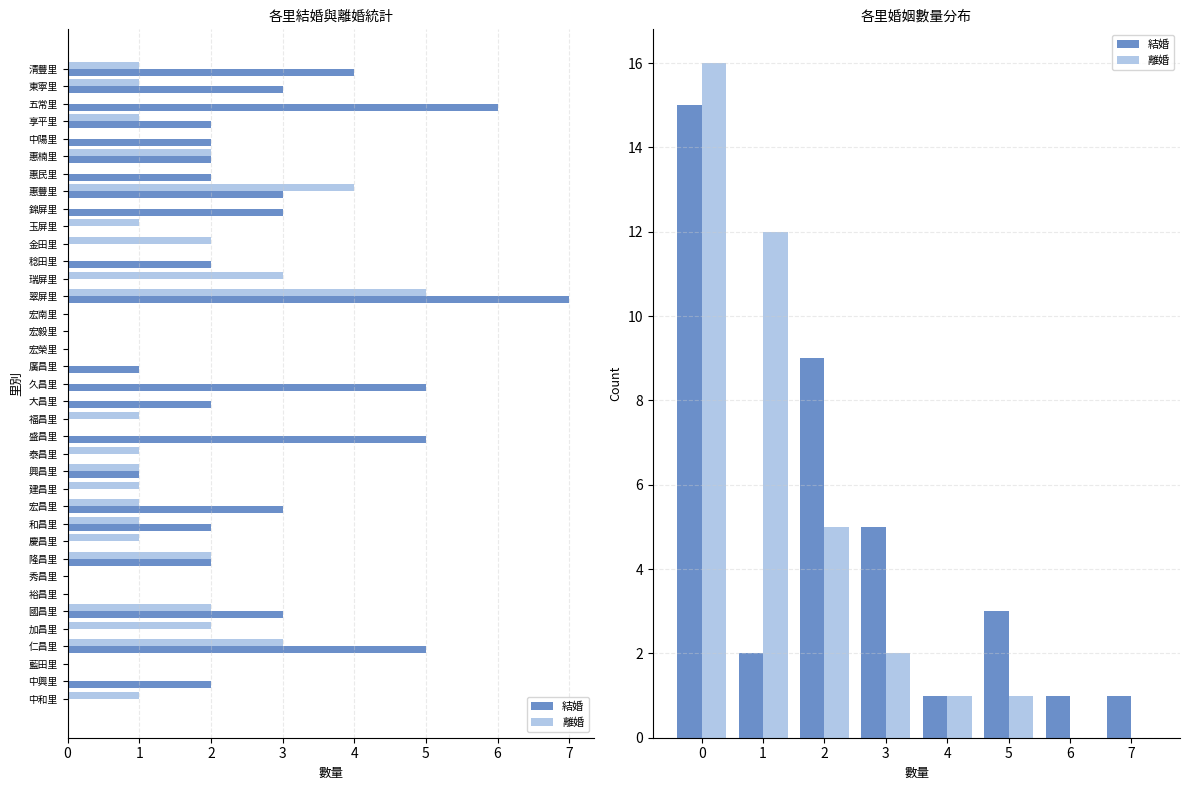

Does the chart contain stacked bars?

No